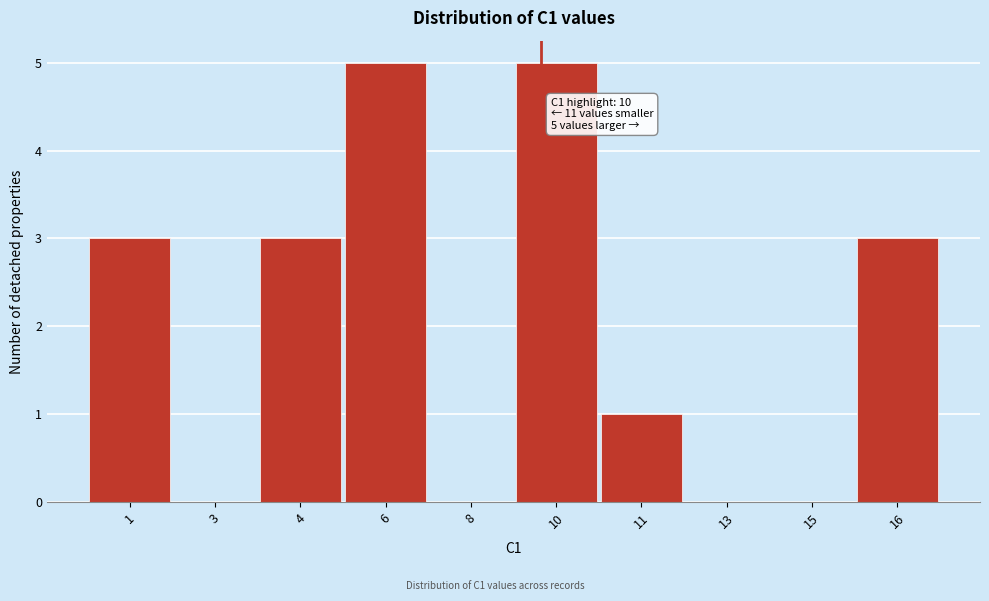

Reading left to right, transcribe all the data shown in this chart.

1=3	3=0	4=3	6=5	8=0	10=5	11=1	13=0	15=0	16=3